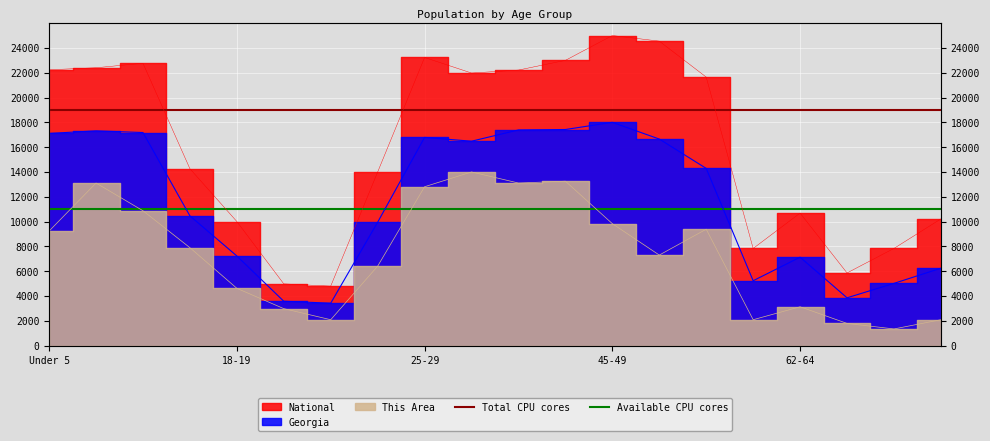

What is the sum of the Available CPU cores values at Under 5 and 18-19?

22000